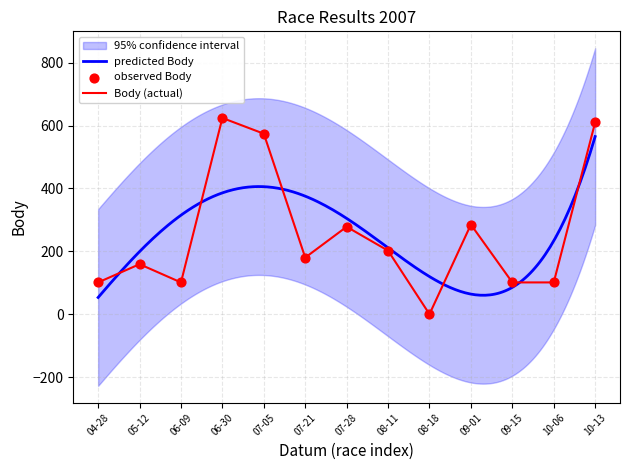

Which series contains the lowest Y value?

Body